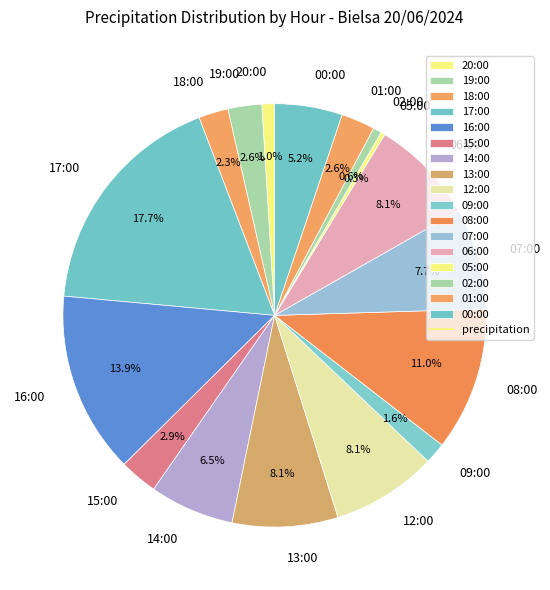

How much of the chart is everything except 17:00?

82.3%